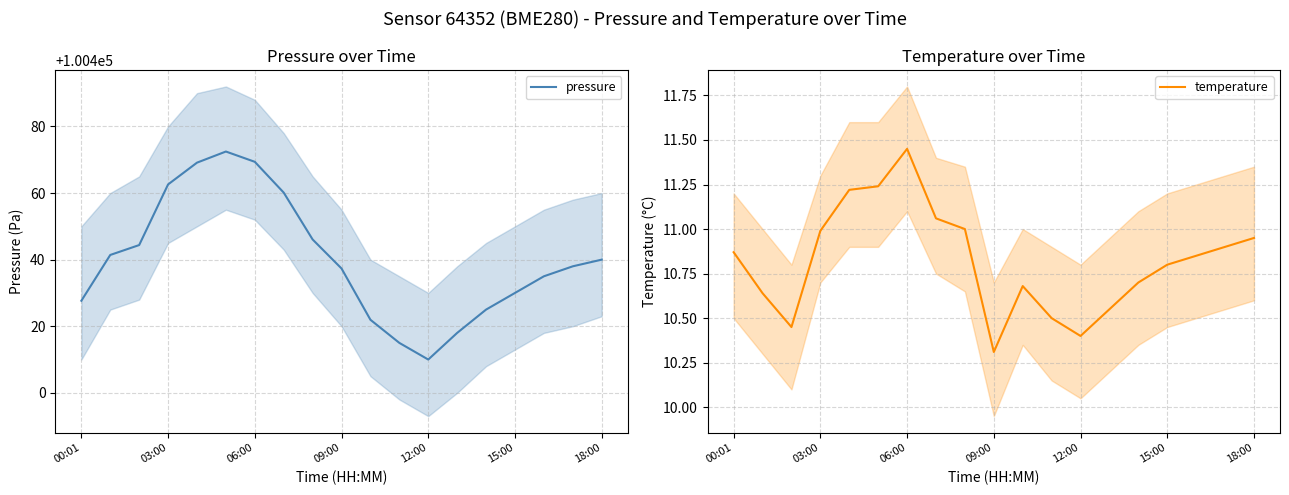

True or false: pressure has a value of 100437.3 at 09:00.

True